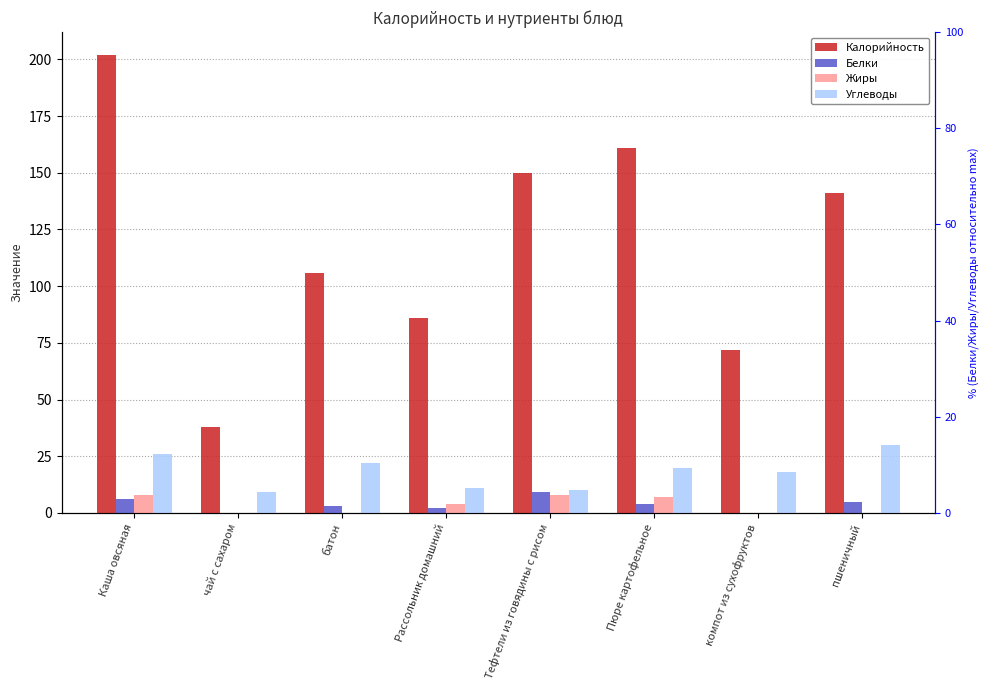

What position from the right is Рассольник домашний?

5